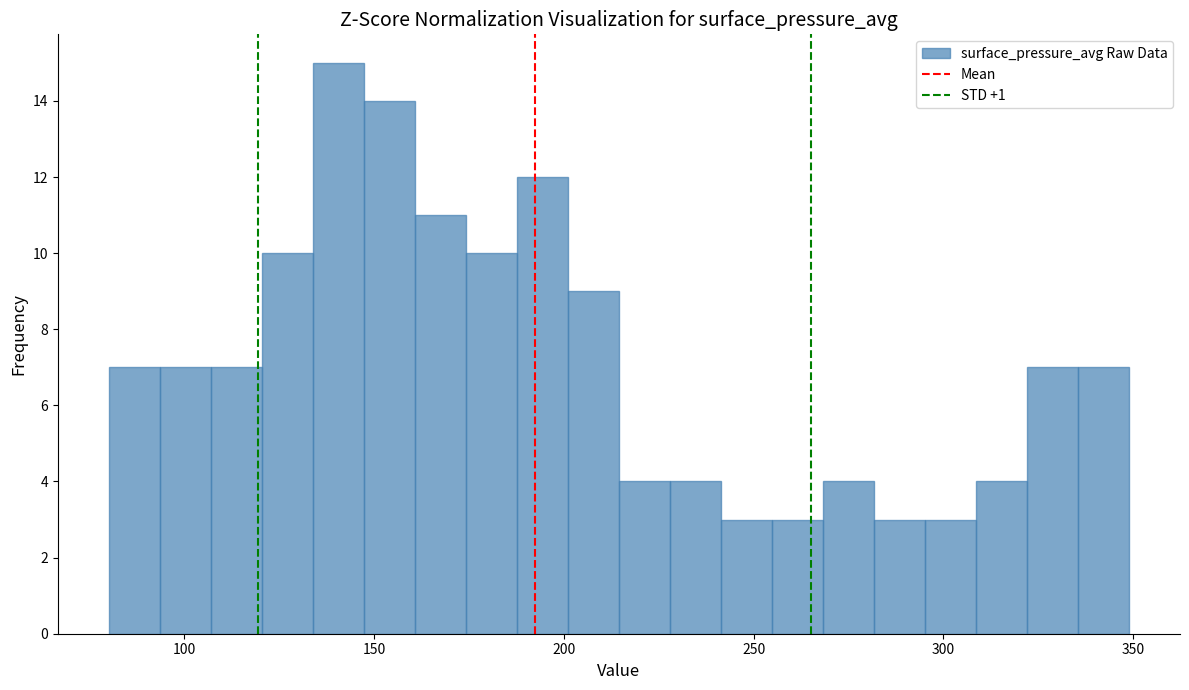

Around what value on the x-axis is the tallest bar? Give the approximate position of its centre, as read against the axis.

140